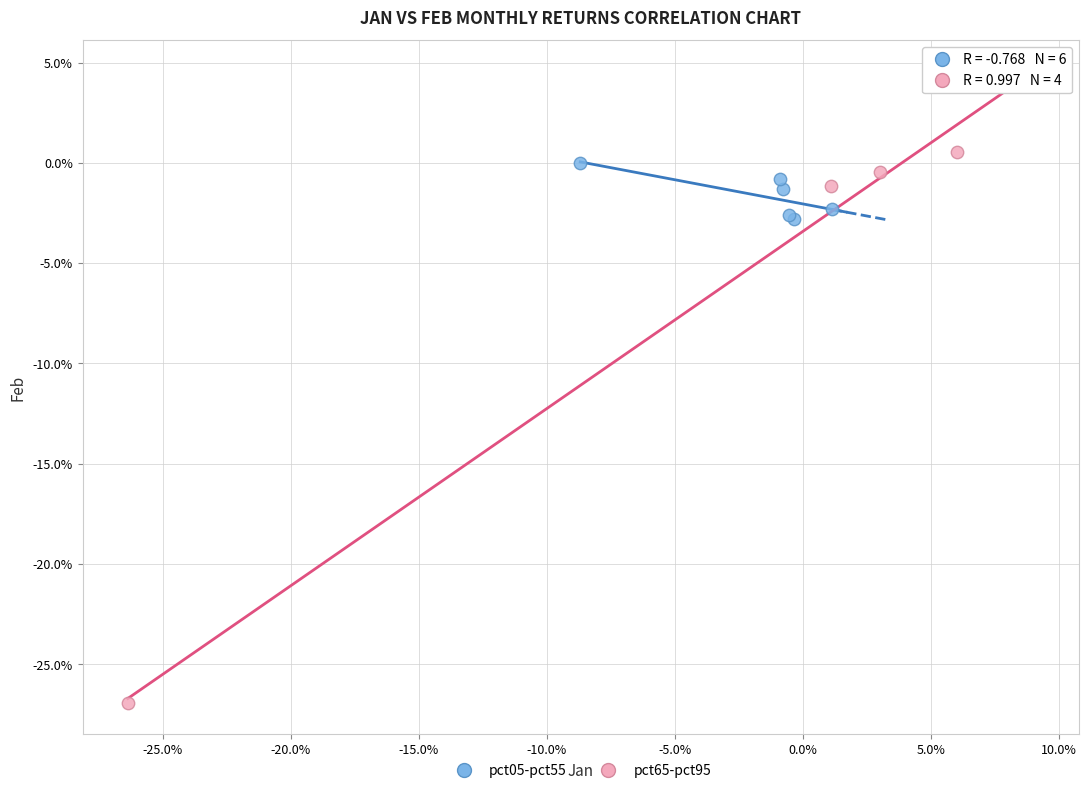

Which series has the largest Y range (max minus min)?

pct65-pct95